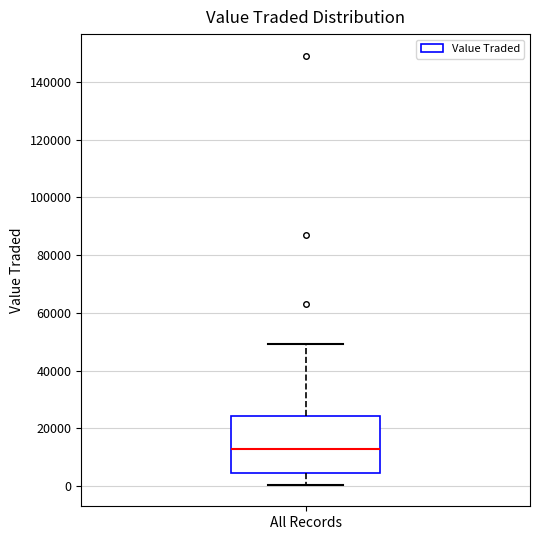

Transcribe this box plot: give where the median line is, the range the box spans, and where the two whiskers end, as read against the y-axis. The values are not printed on the chart, so give them approximately, as read against the axis.

median 12000, box 4000 to 24000, whiskers 0 to 50000